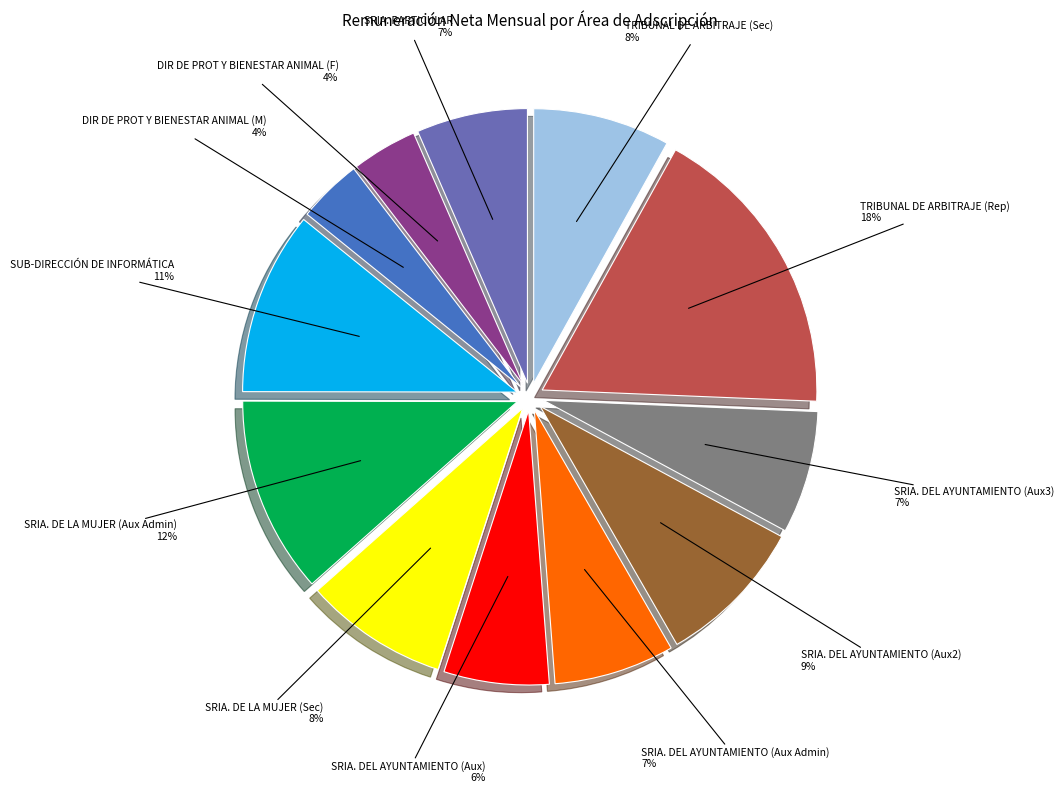

Which has a higher value, SUB-DIRECCIÓN DE INFORMÁTICA or SRIA. DEL AYUNTAMIENTO (Aux)?

SUB-DIRECCIÓN DE INFORMÁTICA